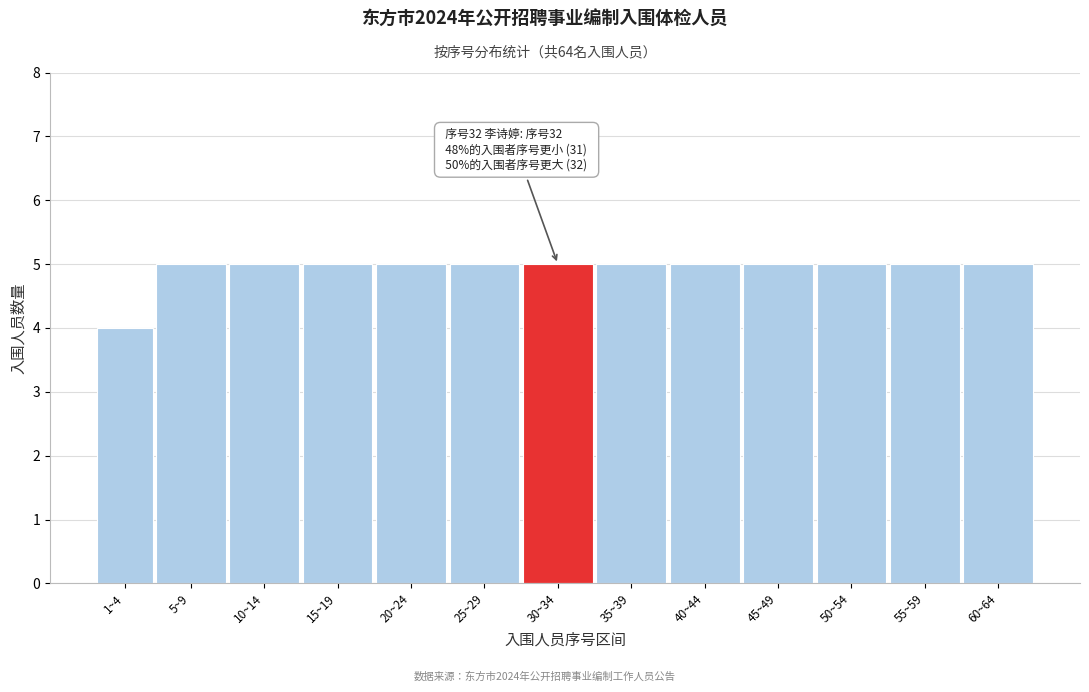

Reading left to right, list all the values displayed in this chart.

1~4=4	5~9=5	10~14=5	15~19=5	20~24=5	25~29=5	30~34=5	35~39=5	40~44=5	45~49=5	50~54=5	55~59=5	60~64=5